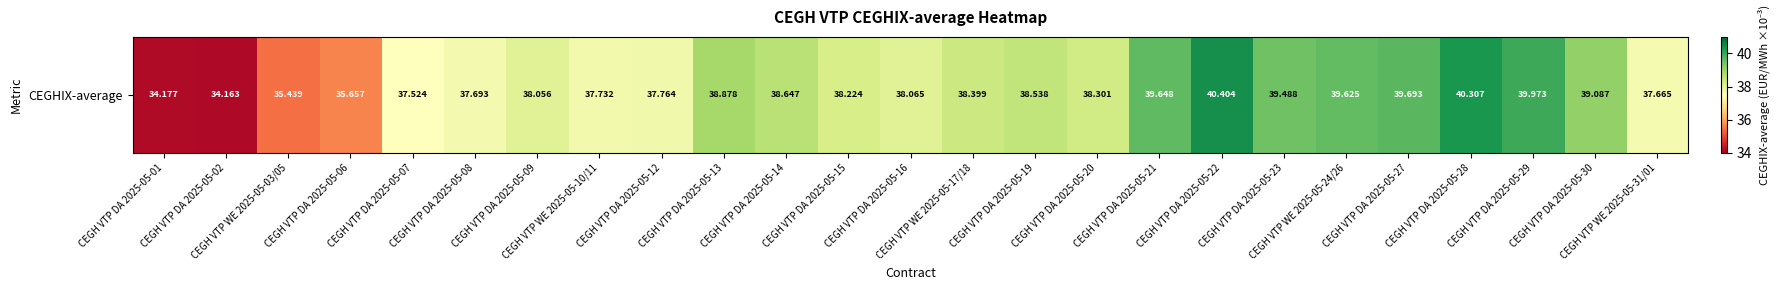

Count the number of categories in the chart.

25